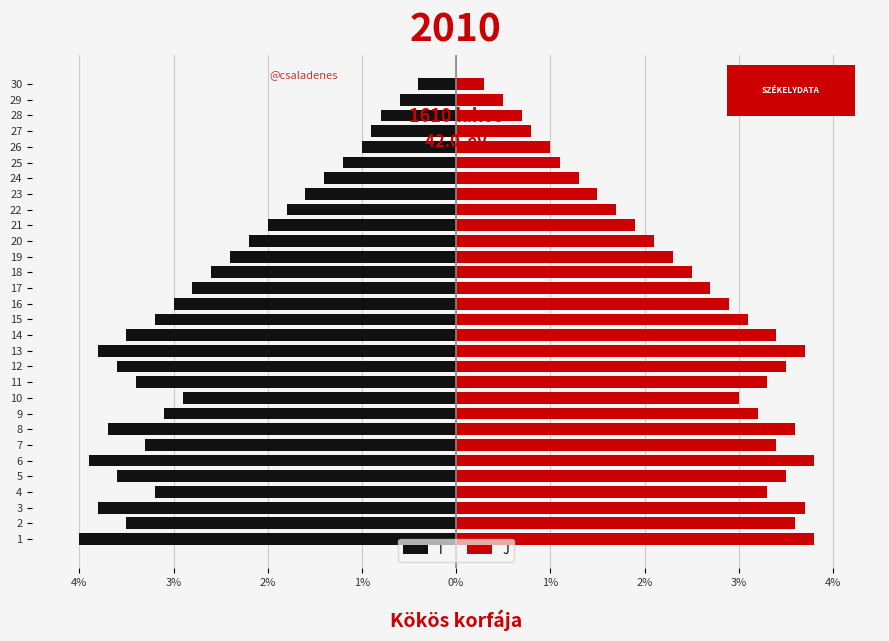

Which series changed the most between 18 and 19?

I